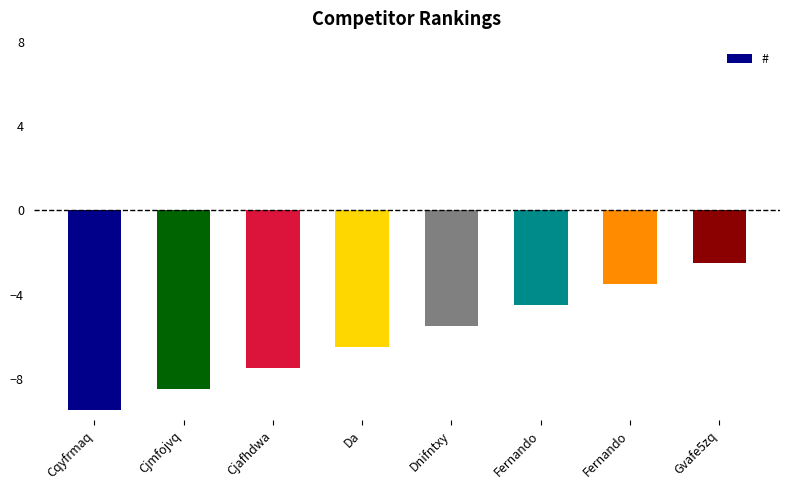

How many bars are there in total?

8